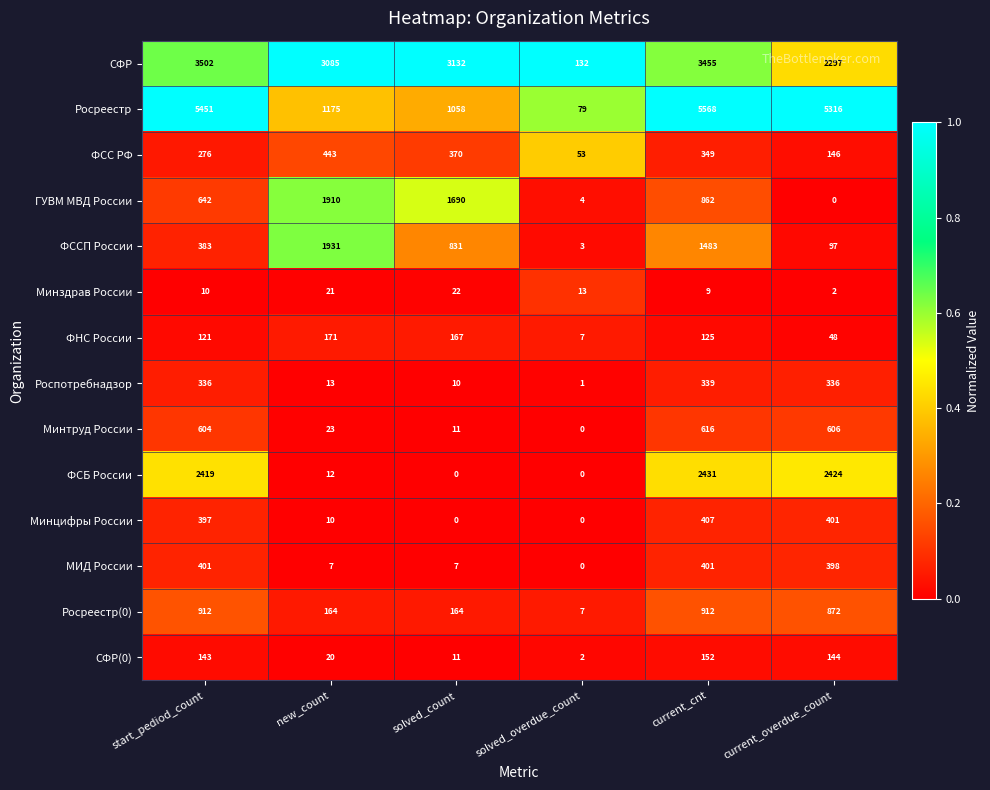

At new_count, list the series in order from smallest to largest.

МИД России, Минцифры России, ФСБ России, Роспотребнадзор, СФР(0), Минздрав России, Минтруд России, Росреестр(0), ФНС России, ФСС РФ, Росреестр, ГУВМ МВД России, ФССП России, СФР